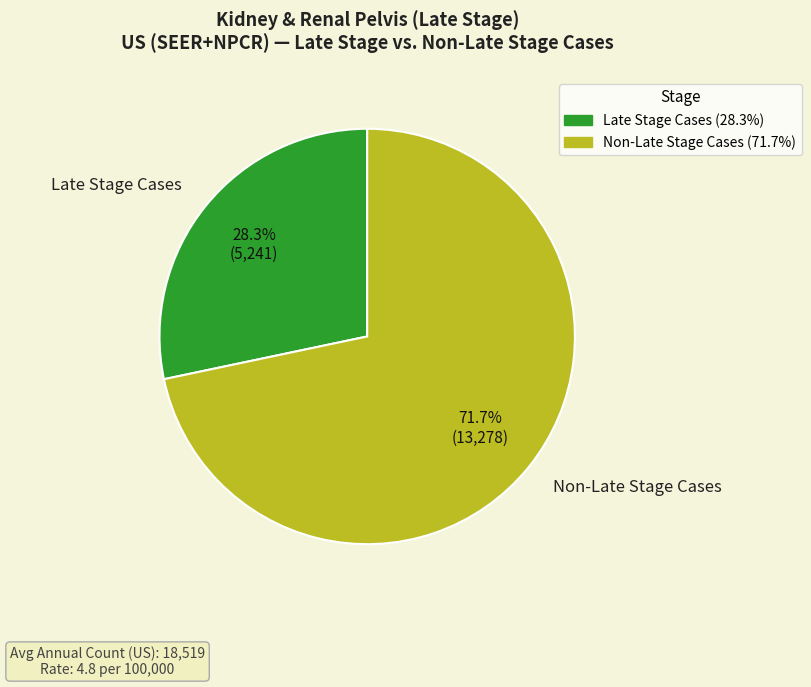

To the nearest percent, what is the average slice percentage?

50%